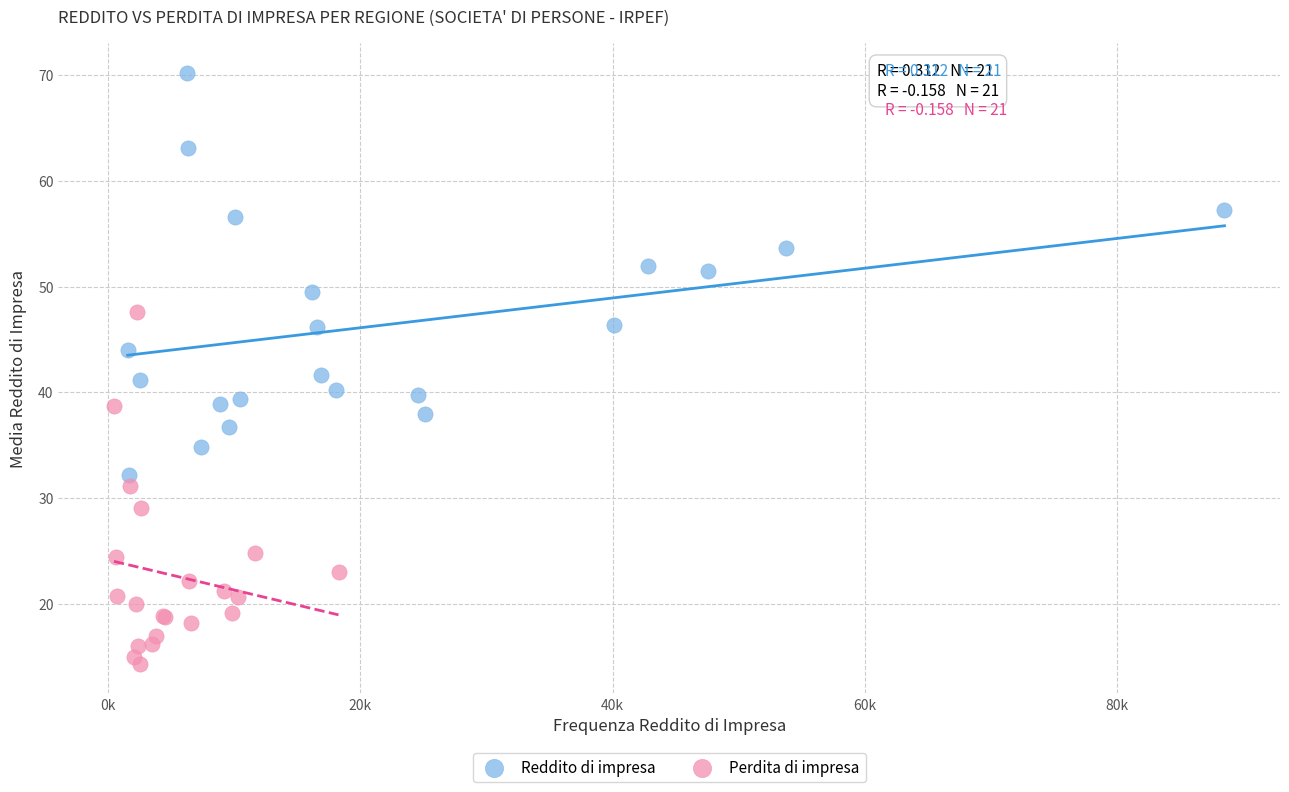

Which series has the largest Y range (max minus min)?

Reddito di impresa